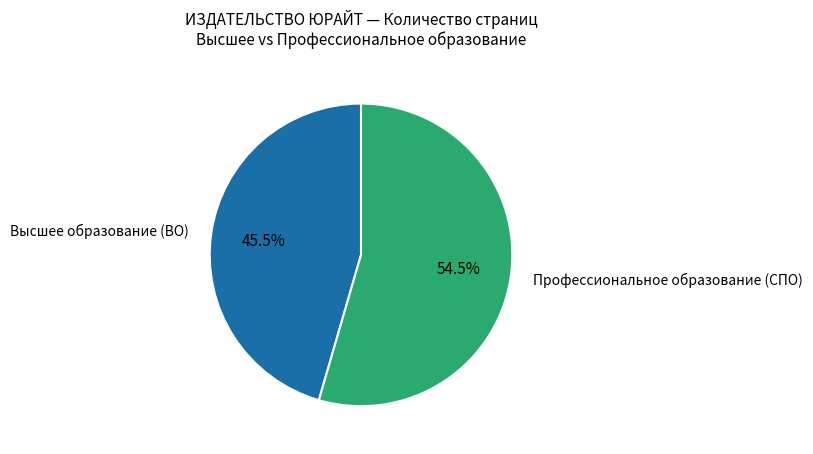

Is there a majority slice in this chart?

Yes